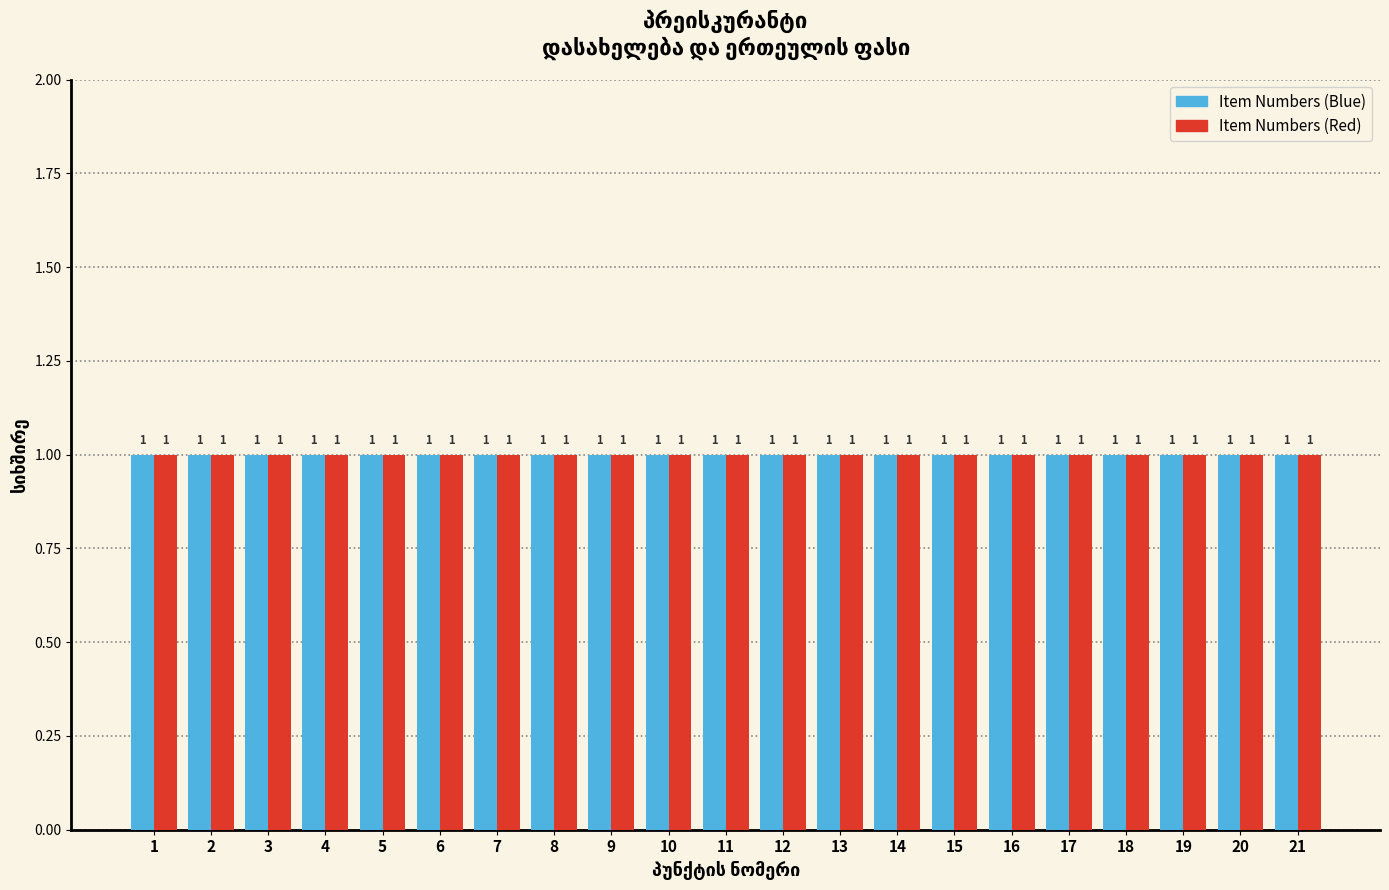

What is the height of the Item Numbers (Blue) bar covering 3.5 to 4.5 on the x-axis?

1